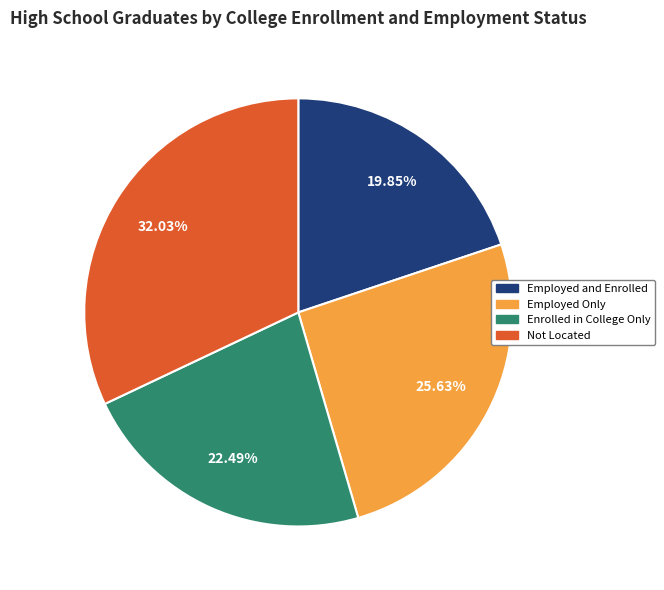

Does any single category account for the majority?

No